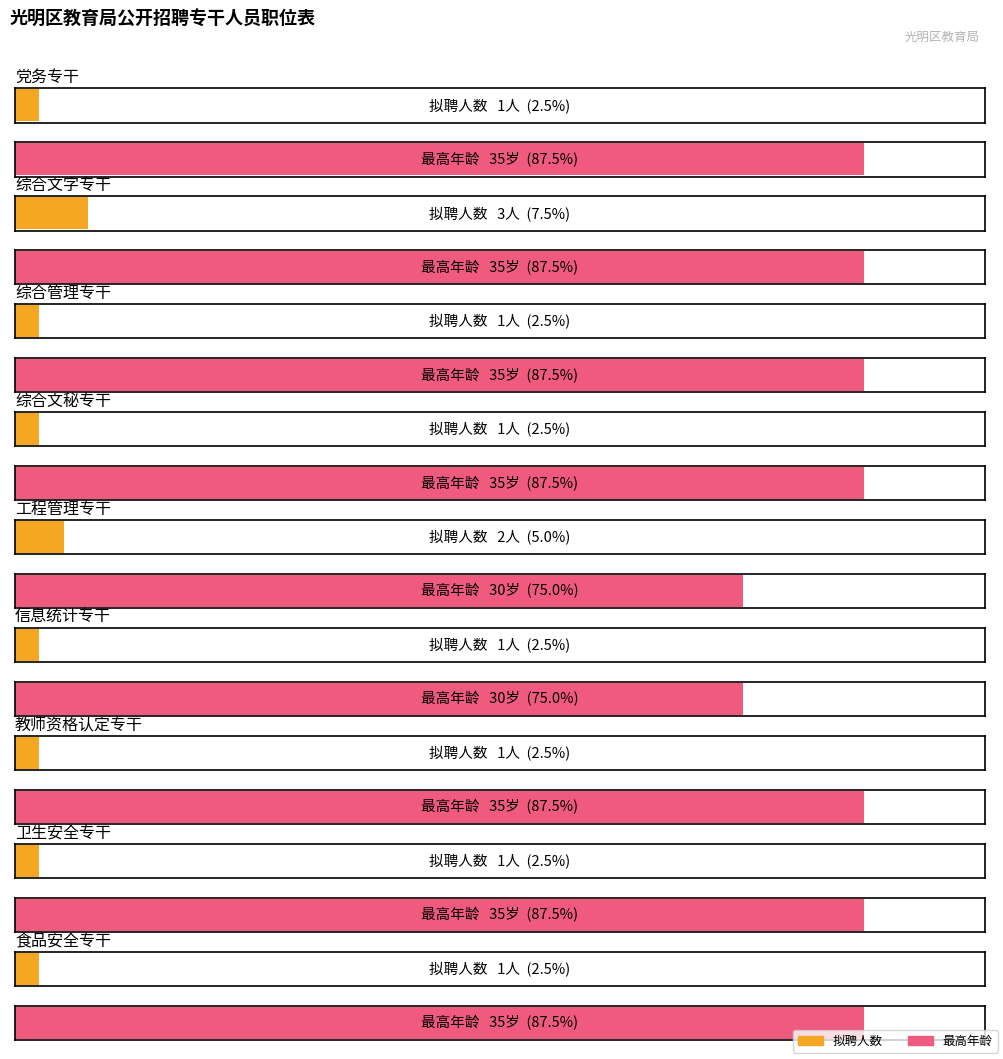

How many bars are there in each group?

2